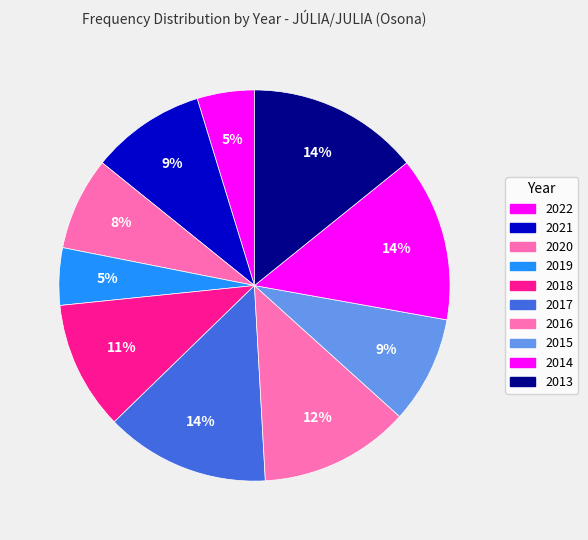

How many slices are in this pie chart?

10